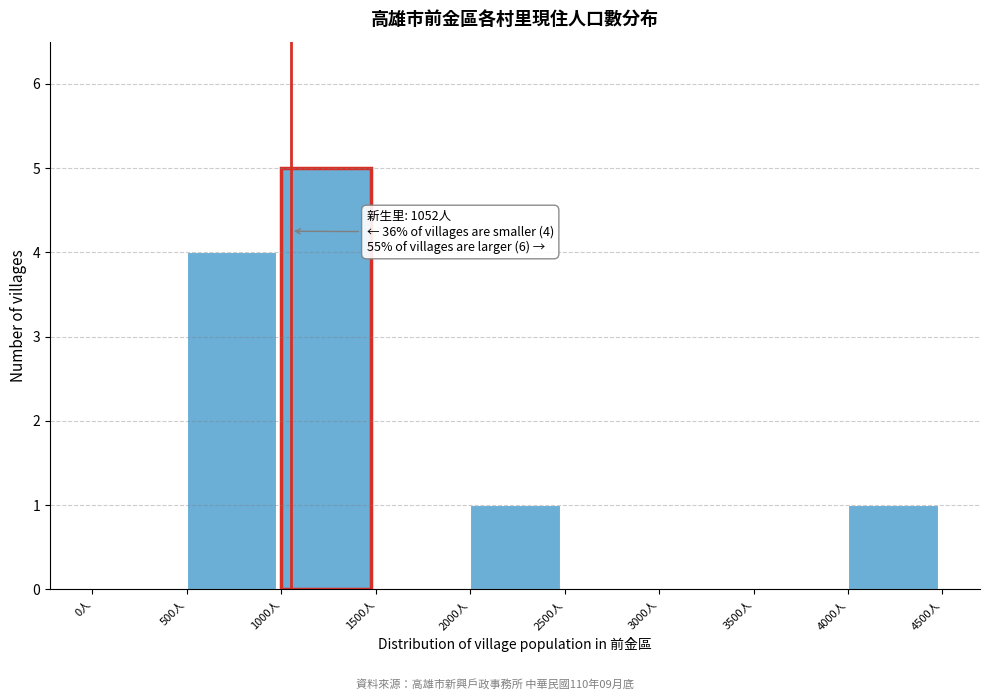

Which range on the x-axis has the tallest bar?

1000 to 1500